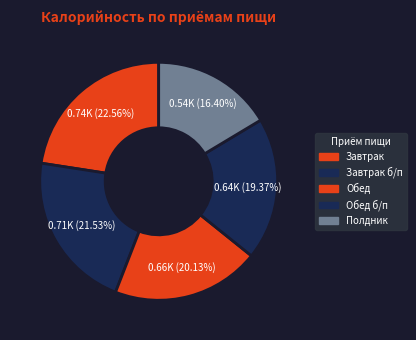

To the nearest percent, what is the difference between the largest and smallest slice percentages?

6%